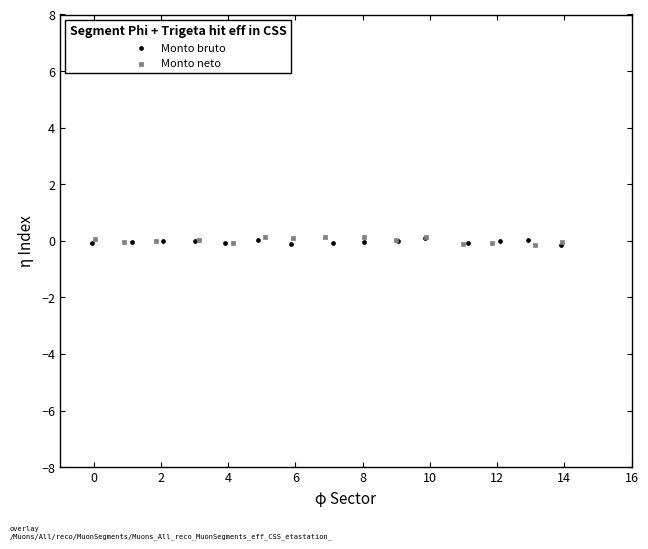

Which series has the largest Y range (max minus min)?

Monto neto